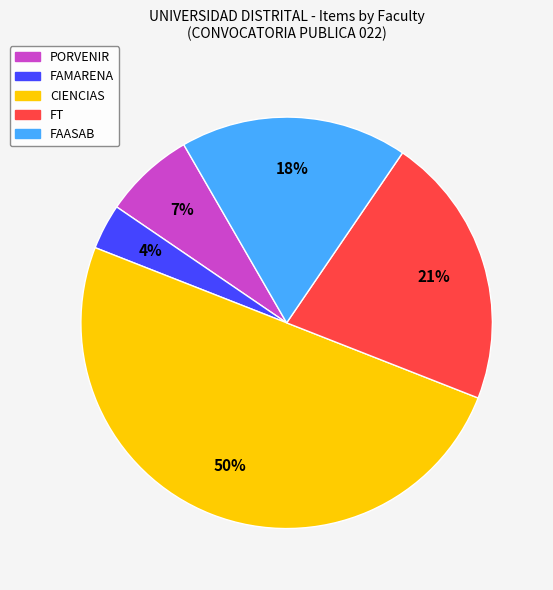

Rank the categories by value from lowest to highest.

FAMARENA, PORVENIR, FAASAB, FT, CIENCIAS